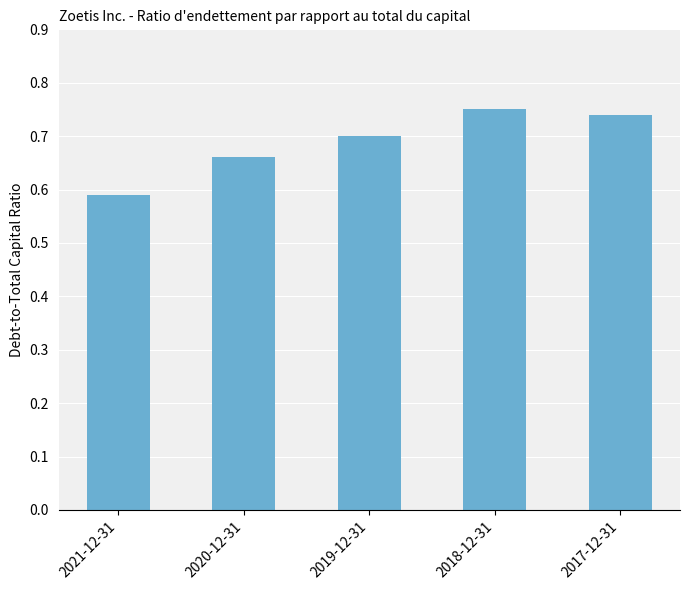

Rank the categories by value from lowest to highest.

2021-12-31, 2020-12-31, 2019-12-31, 2017-12-31, 2018-12-31